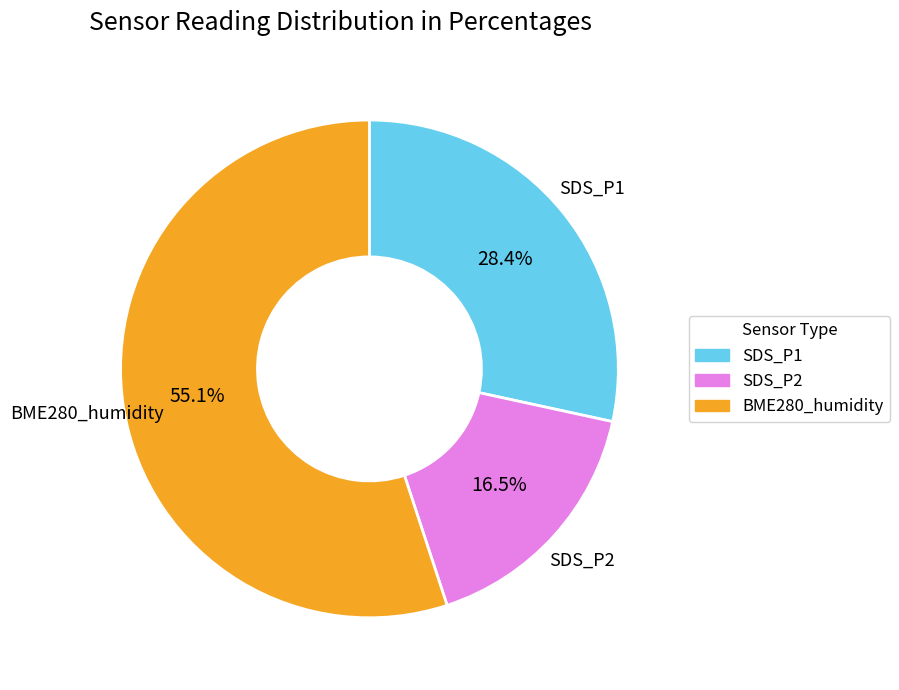

How many segments does this pie chart have?

3